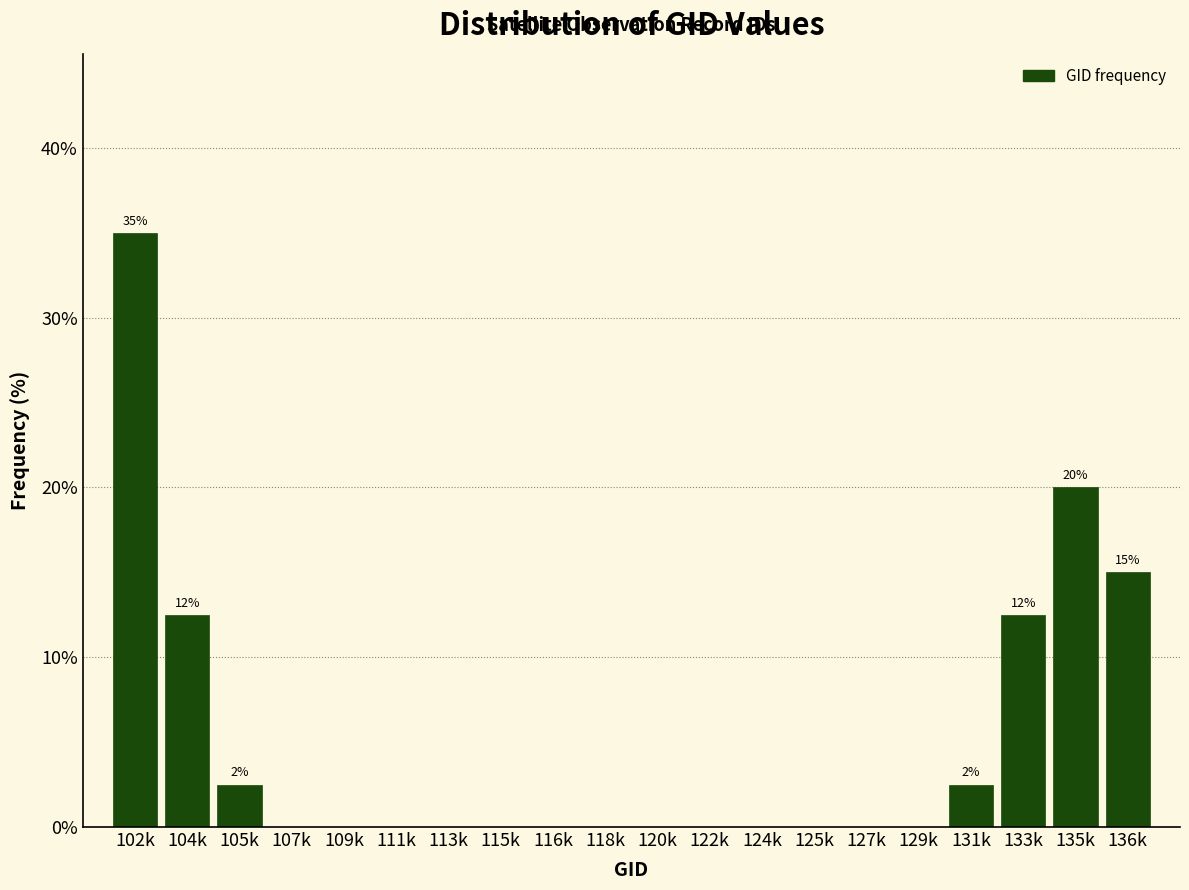

Reading left to right, transcribe all the data shown in this chart.

102k=35.0	104k=12.5	105k=2.5	107k=0.0	109k=0.0	111k=0.0	113k=0.0	115k=0.0	116k=0.0	118k=0.0	120k=0.0	122k=0.0	124k=0.0	125k=0.0	127k=0.0	129k=0.0	131k=2.5	133k=12.5	135k=20.0	136k=15.0